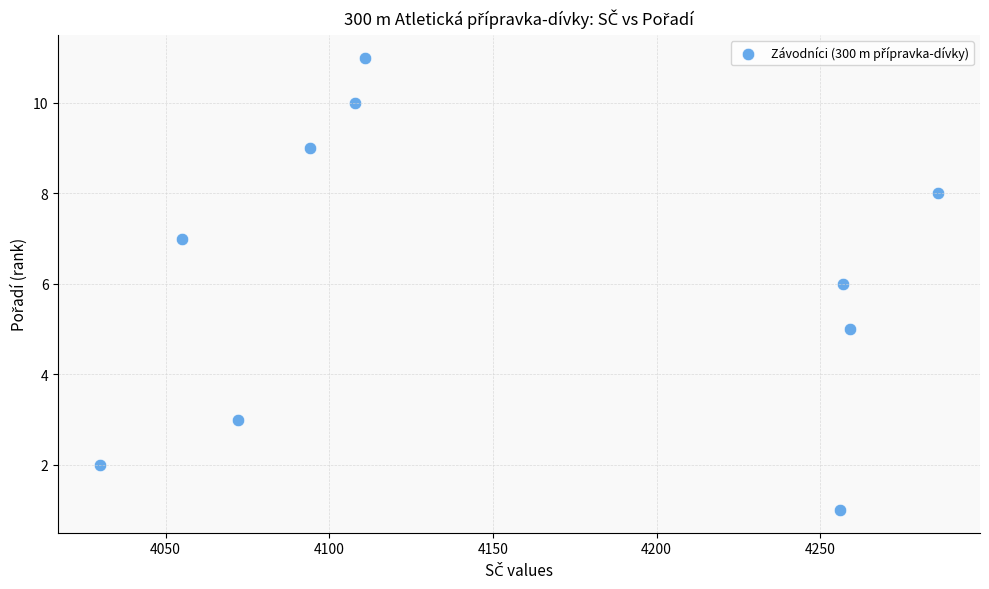

What is the range of X values (max minus min)?

256